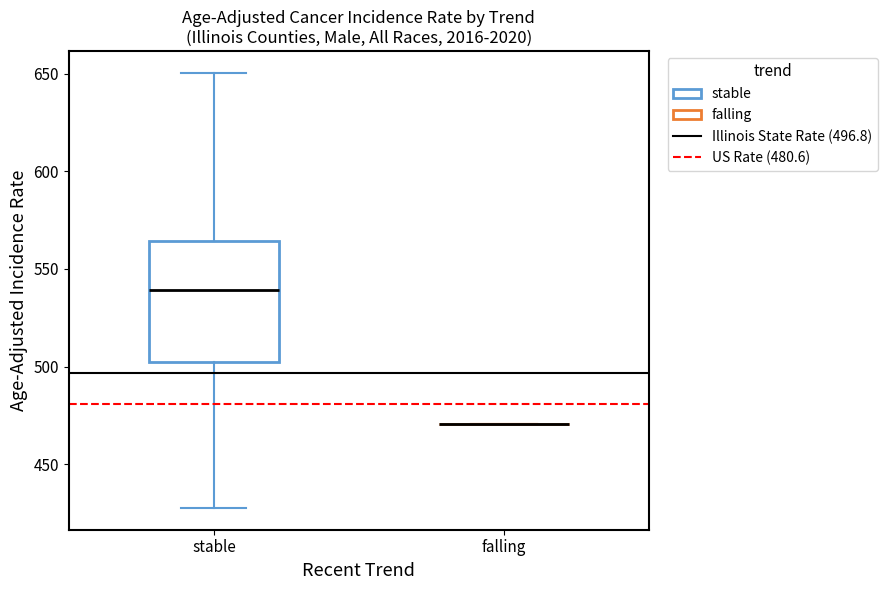

Comparing the boxes themselves (not the whiskers), which one is the tallest?

stable